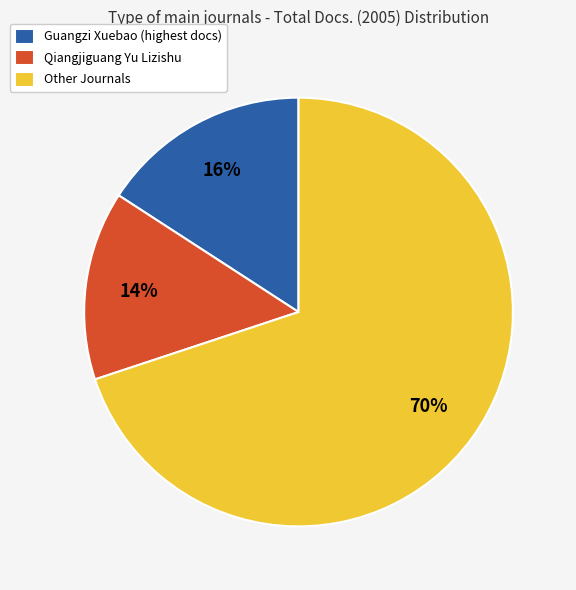

How many segments does this pie chart have?

3